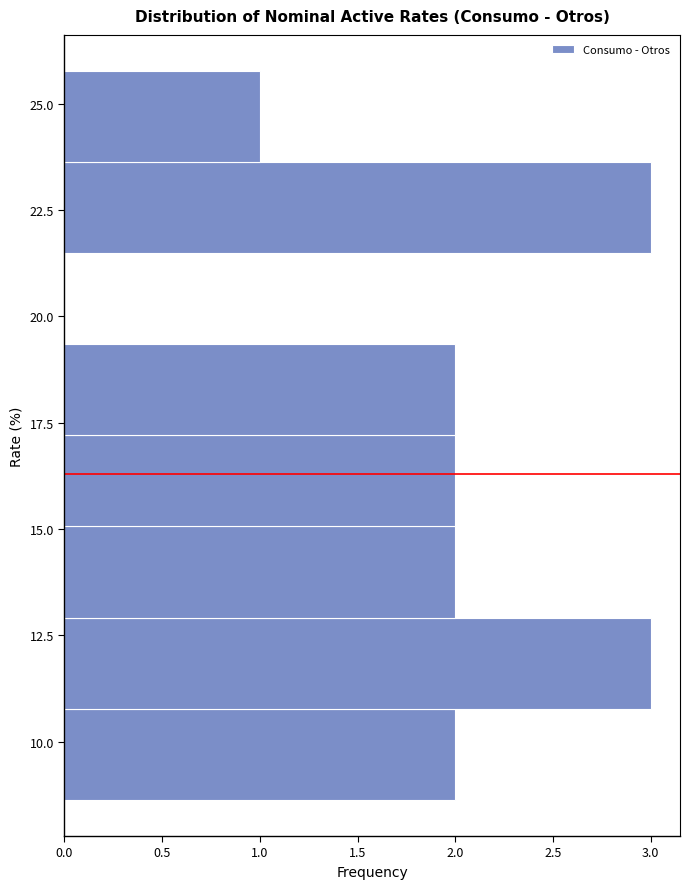

Reading bottom to top, transcribe this chart: for each bar, give the range it covers on the y-axis and its length. Neither the bar edges nor the lengths are printed on the chart, so give them approximately, as read against the axes.

8.5 to 11.0: 2
11.0 to 13.0: 3
13.0 to 15.0: 2
15.0 to 17.0: 2
17.0 to 19.5: 2
19.5 to 21.5: 0
21.5 to 23.5: 3
23.5 to 26.0: 1